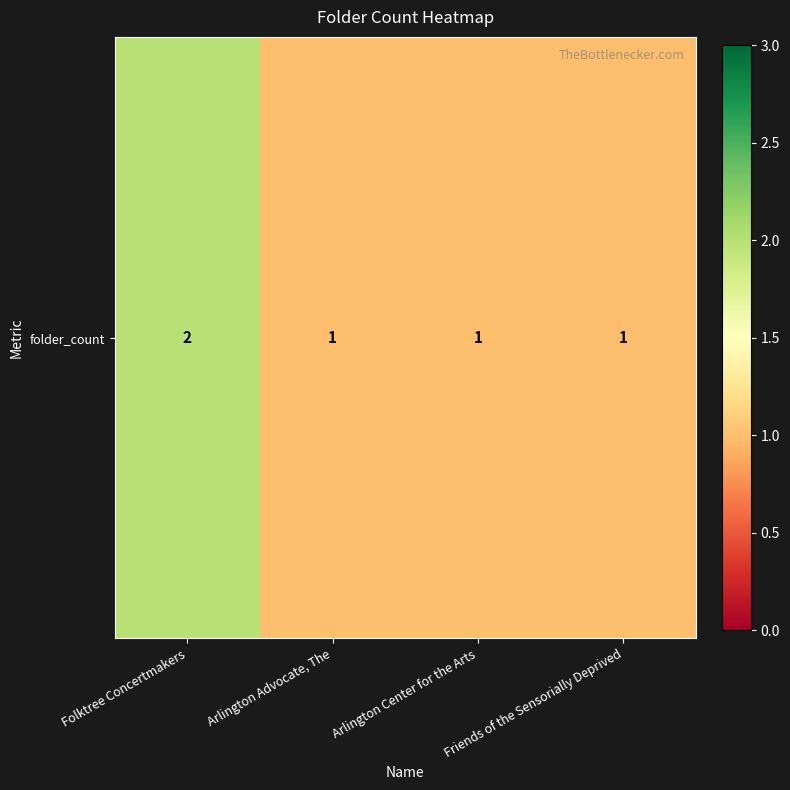

Reading left to right, transcribe all the data shown in this chart.

Folktree Concertmakers=2	Arlington Advocate, The=1	Arlington Center for the Arts=1	Friends of the Sensorially Deprived=1